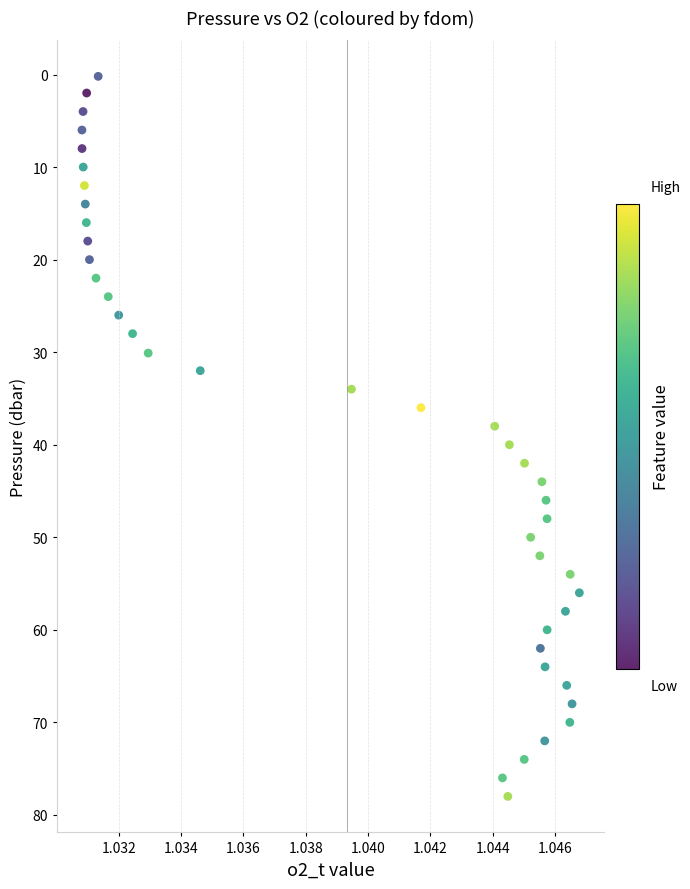

How many data points are displayed?

40